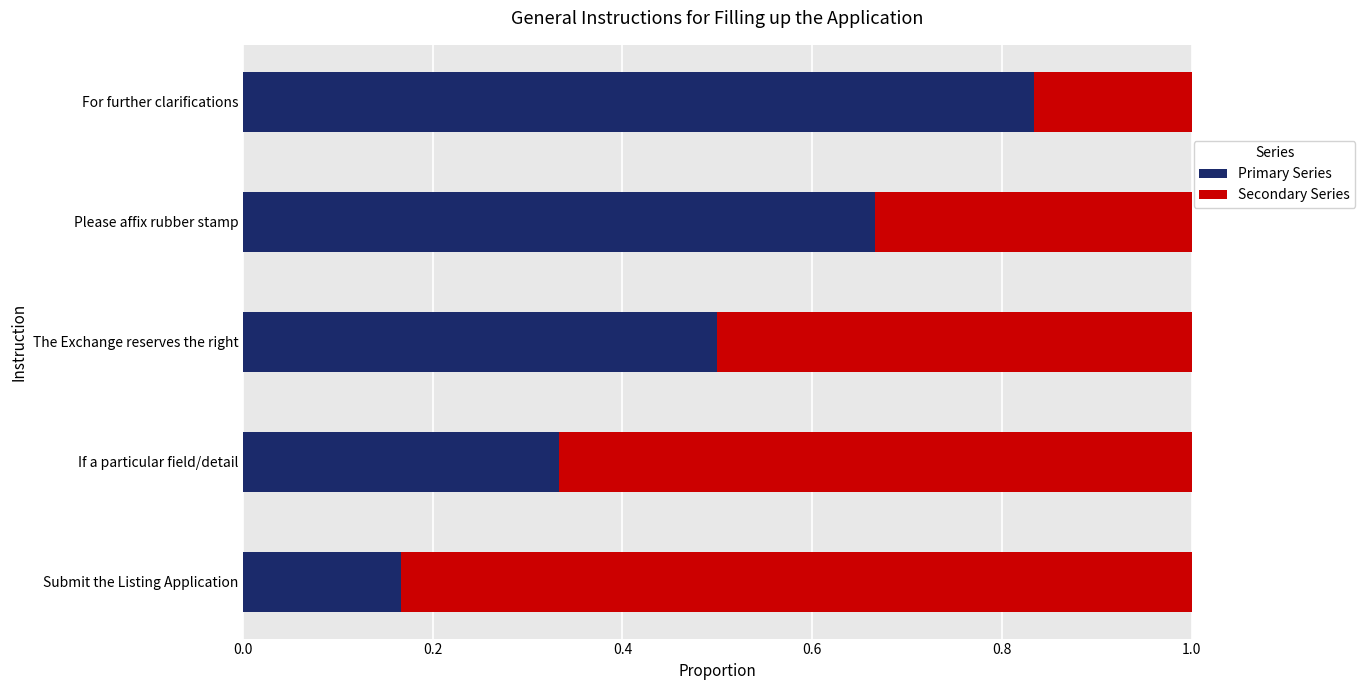

List the labels in order of Primary Series value, smallest first.

Submit the Listing Application, If a particular field/detail, The Exchange reserves the right, Please affix rubber stamp, For further clarifications